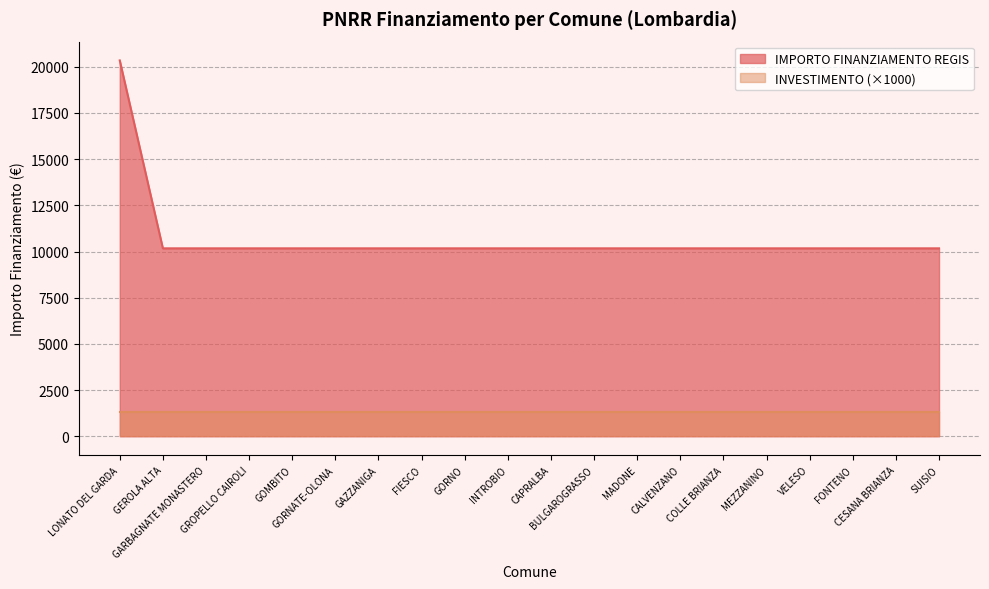

How many distinct data groups are displayed?

2